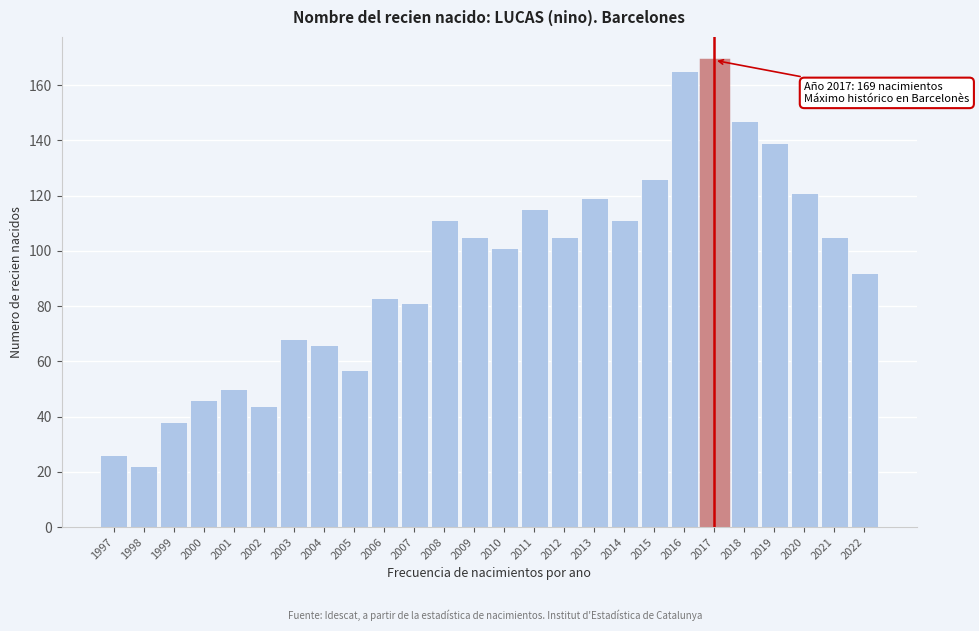

Reading left to right, transcribe all the data shown in this chart.

1997=26	1998=22	1999=38	2000=46	2001=50	2002=44	2003=68	2004=66	2005=57	2006=83	2007=81	2008=111	2009=105	2010=101	2011=115	2012=105	2013=119	2014=111	2015=126	2016=165	2017=169	2018=147	2019=139	2020=121	2021=105	2022=92